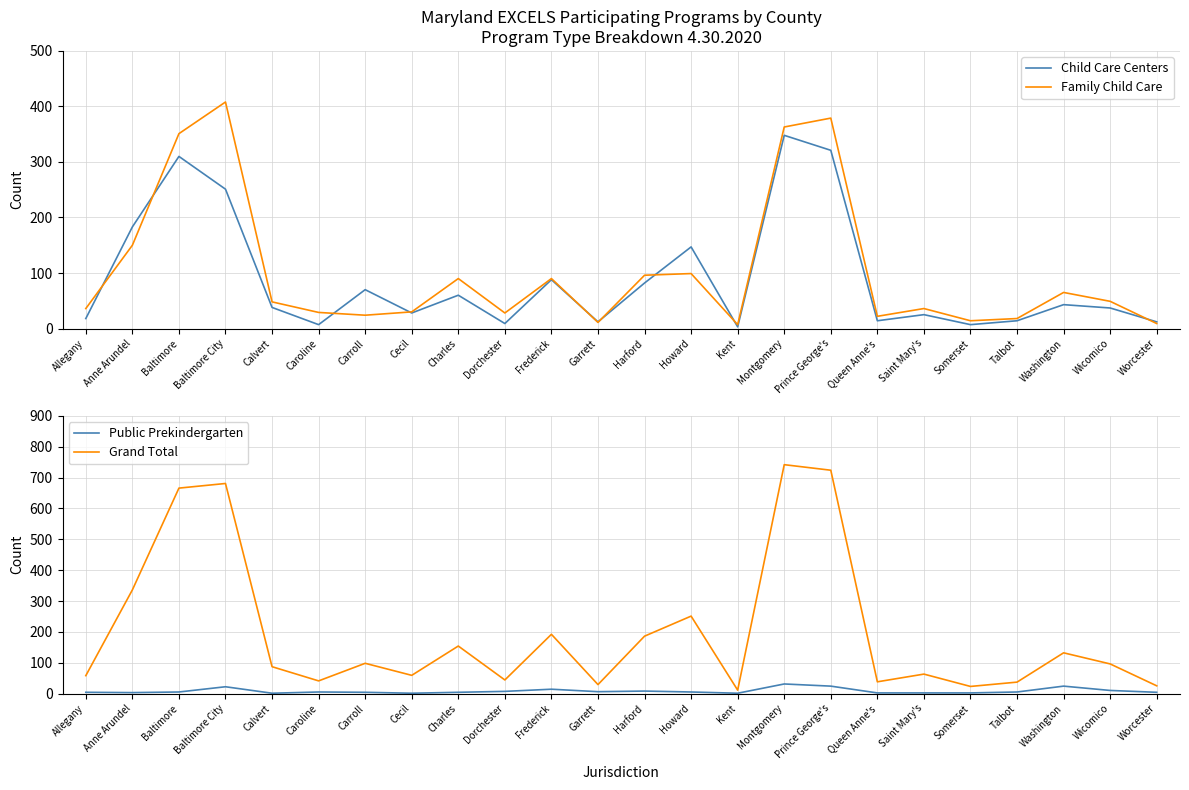

What is the value of the Grand Total point at the 2nd from the left?

336